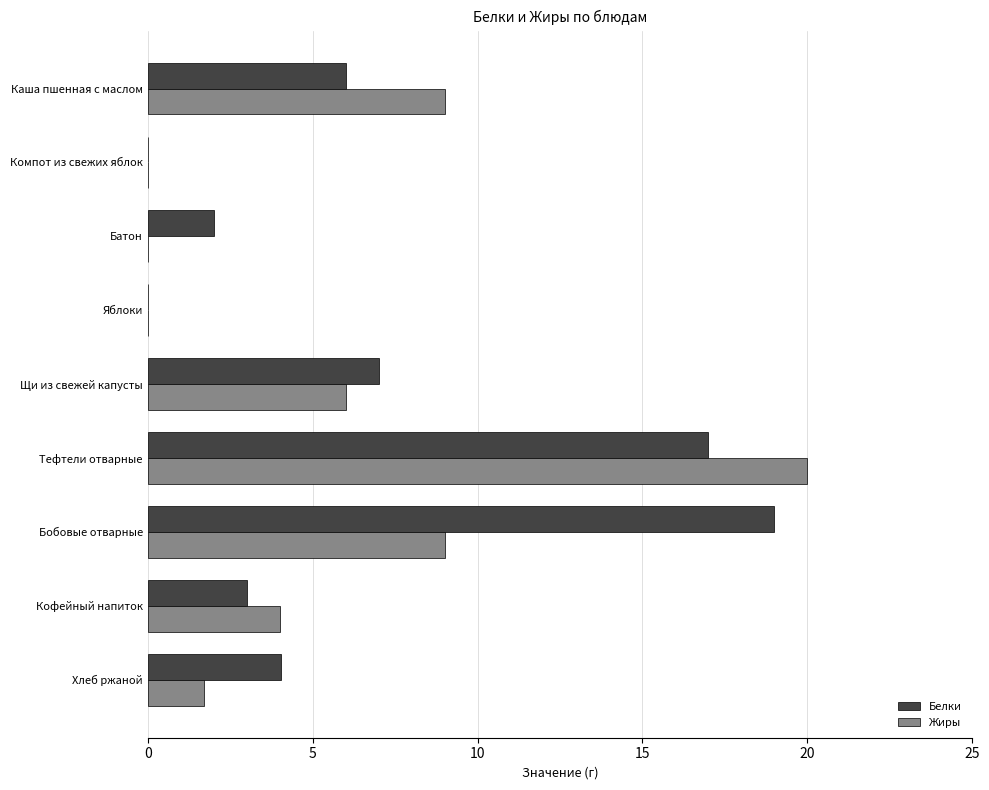

Is the value of Жиры at Щи из свежей капусты greater than the value of Белки at Компот из свежих яблок?

Yes